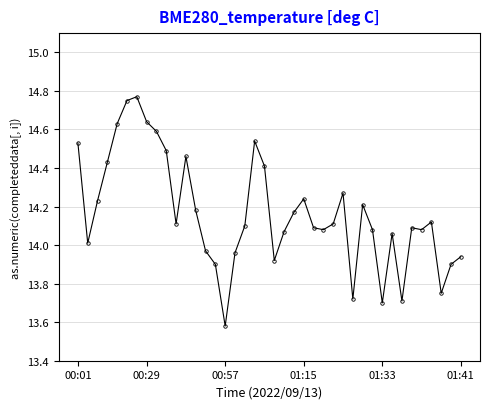

What is the difference between the maximum and minimum values?

1.2